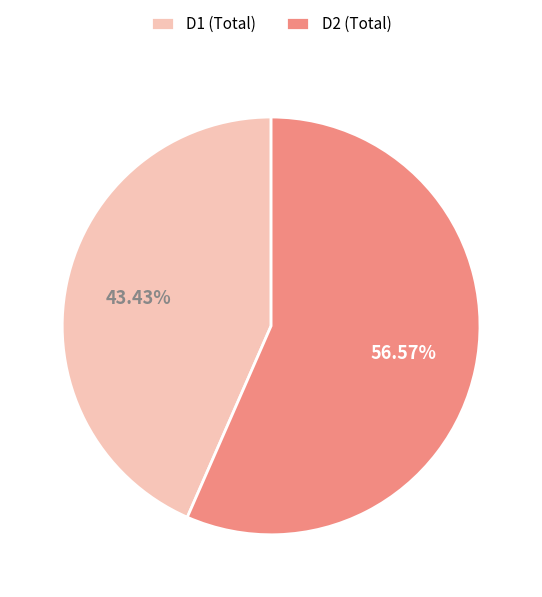

Rank the categories by value from highest to lowest.

D2 (Total), D1 (Total)